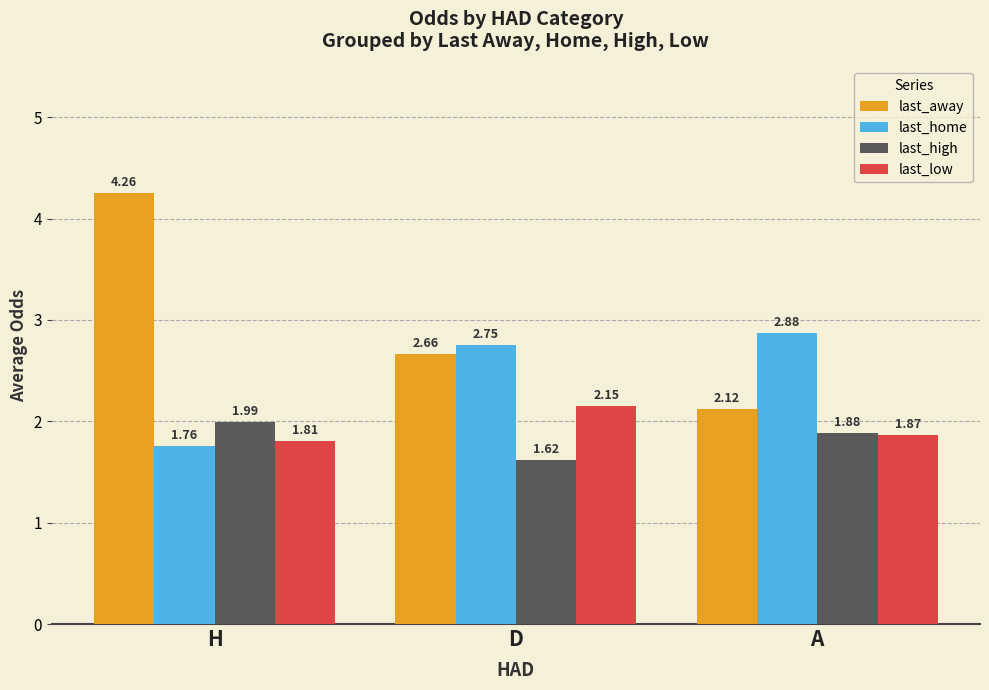

Is the value of last_high at A greater than the value of last_home at A?

No